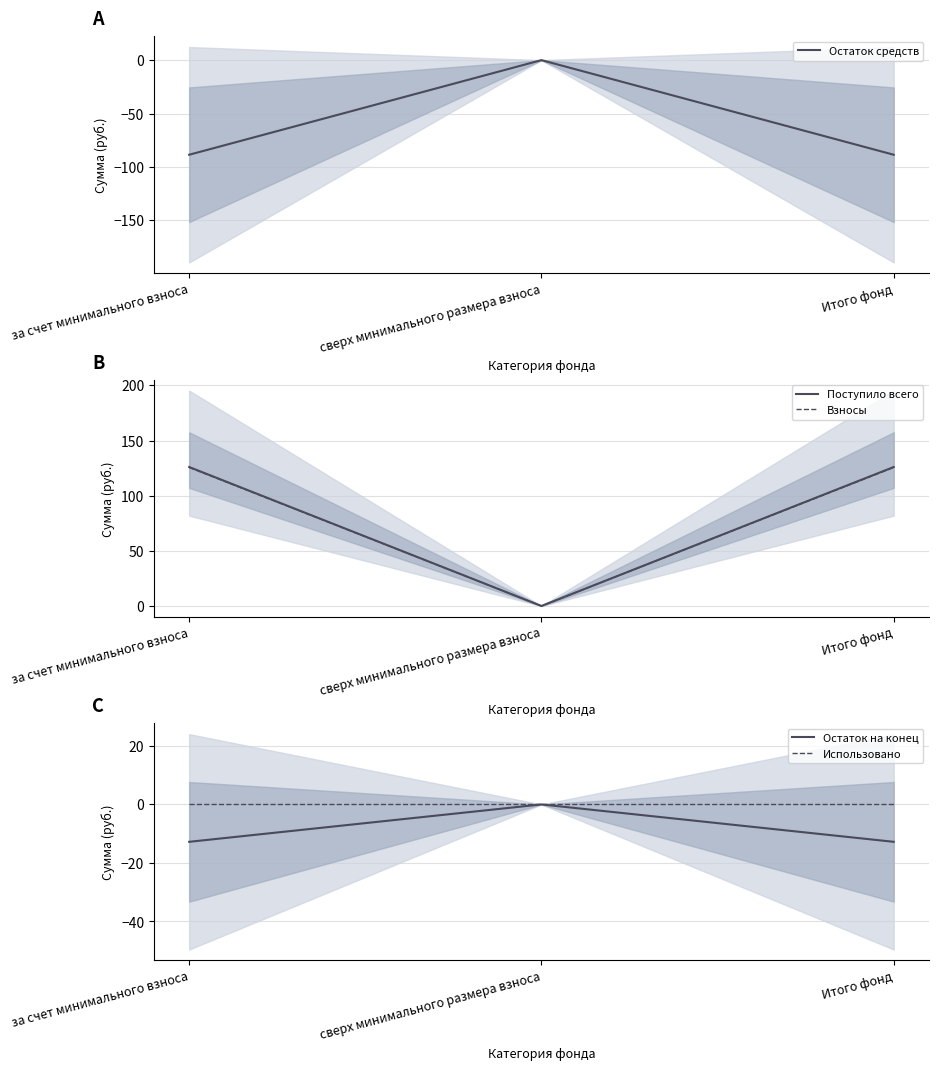

True or false: Использовано has a value of 0.0 at сверх минимального размера взноса.

True